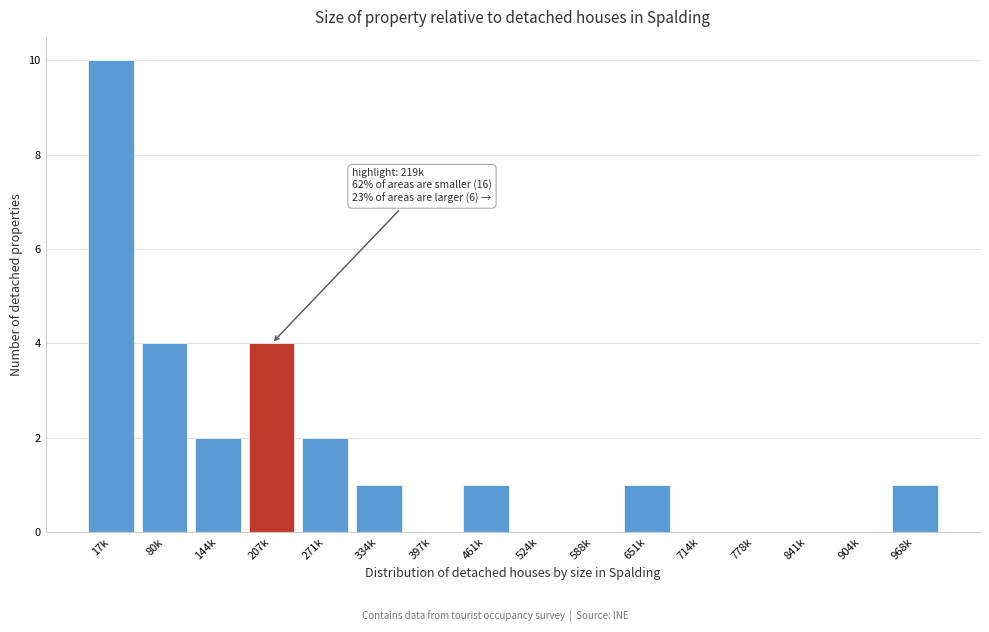

Reading left to right, transcribe all the data shown in this chart.

17k=10	80k=4	144k=2	207k=4	271k=2	334k=1	397k=0	461k=1	524k=0	588k=0	651k=1	714k=0	778k=0	841k=0	904k=0	968k=1